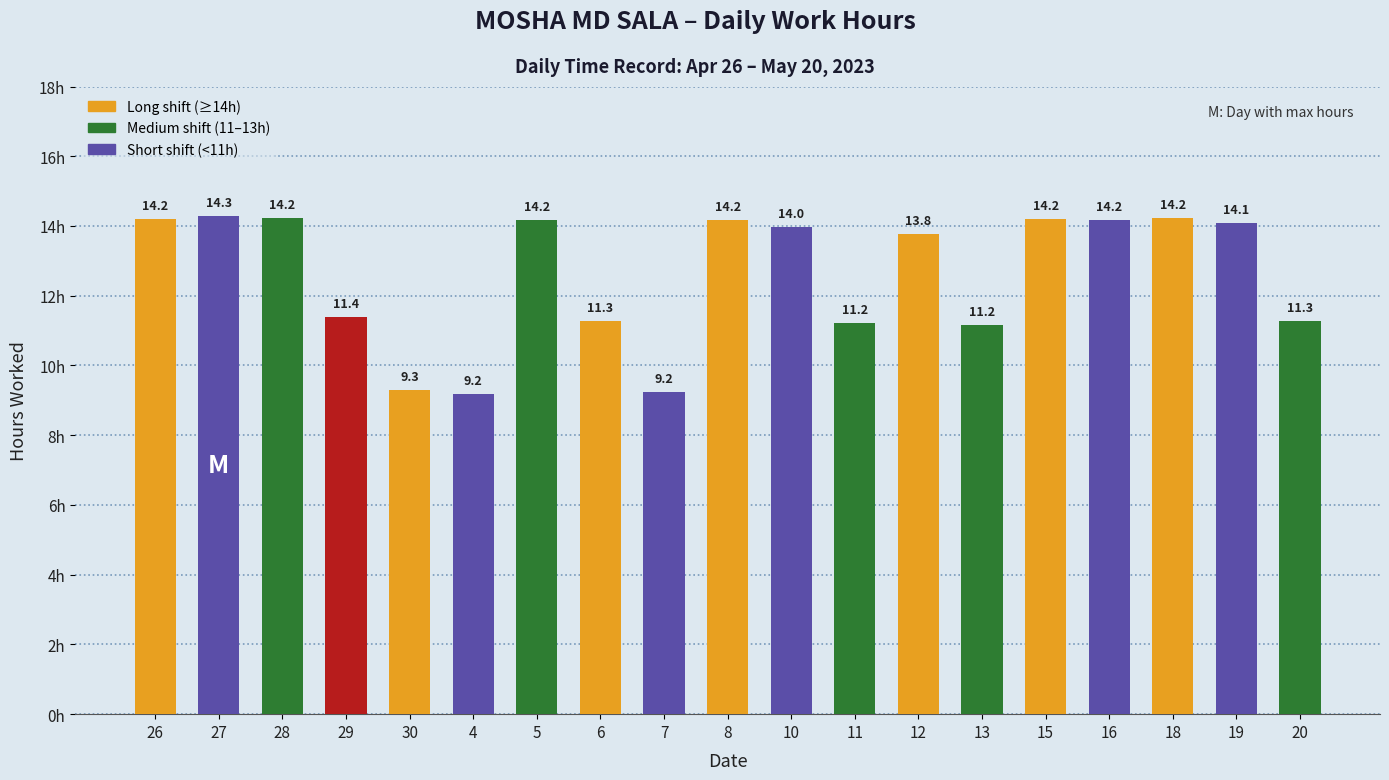

What is the smallest value displayed?

9.2